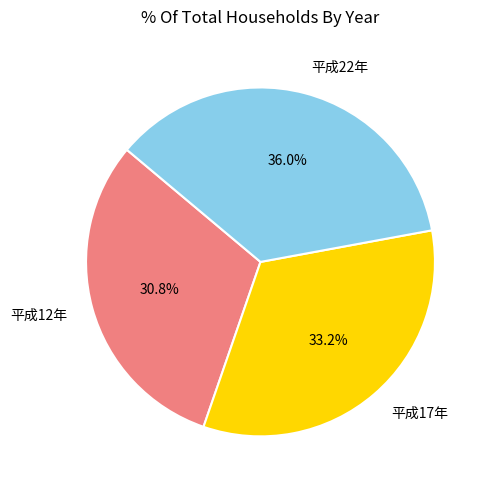

Between 平成17年 and 平成22年, which is larger?

平成22年